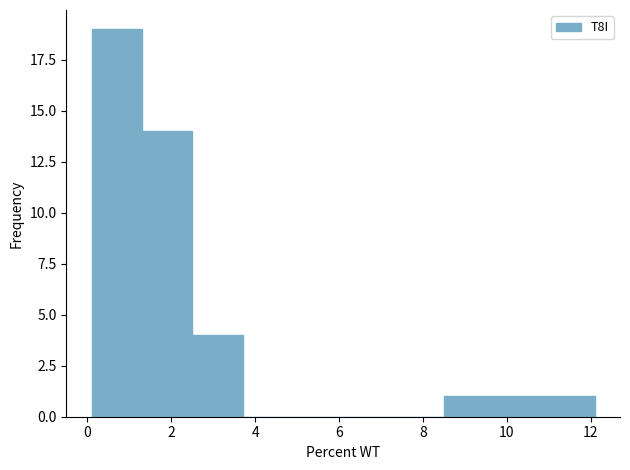

Reading left to right, list every bar in this chart as the range it spans on the x-axis followed by its height. Neither the bar edges nor the heights are printed on the chart, so give them approximately, as read against the axes.

0.1 to 1.3: 19
1.3 to 2.5: 14
2.5 to 3.7: 4
3.7 to 4.9: 0
4.9 to 6.1: 0
6.1 to 7.3: 0
7.3 to 8.5: 0
8.5 to 9.7: 1
9.7 to 10.9: 1
10.9 to 12.1: 1